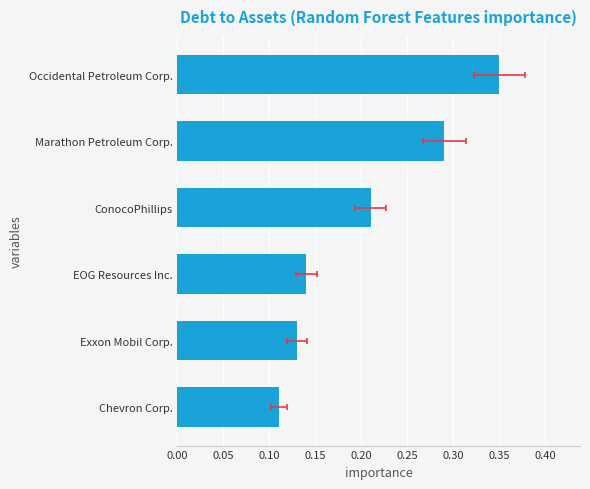

What is the greatest value displayed?

0.3